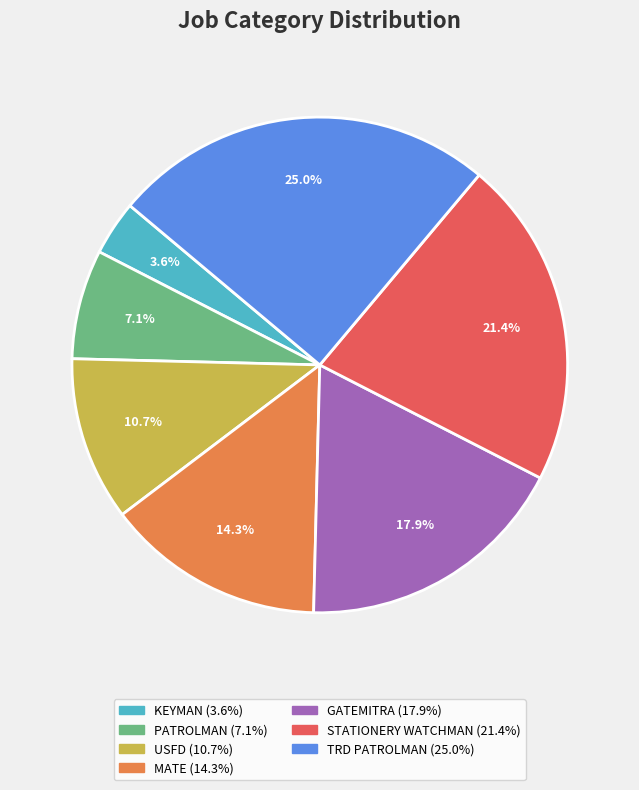

Count the number of slices in the pie.

7